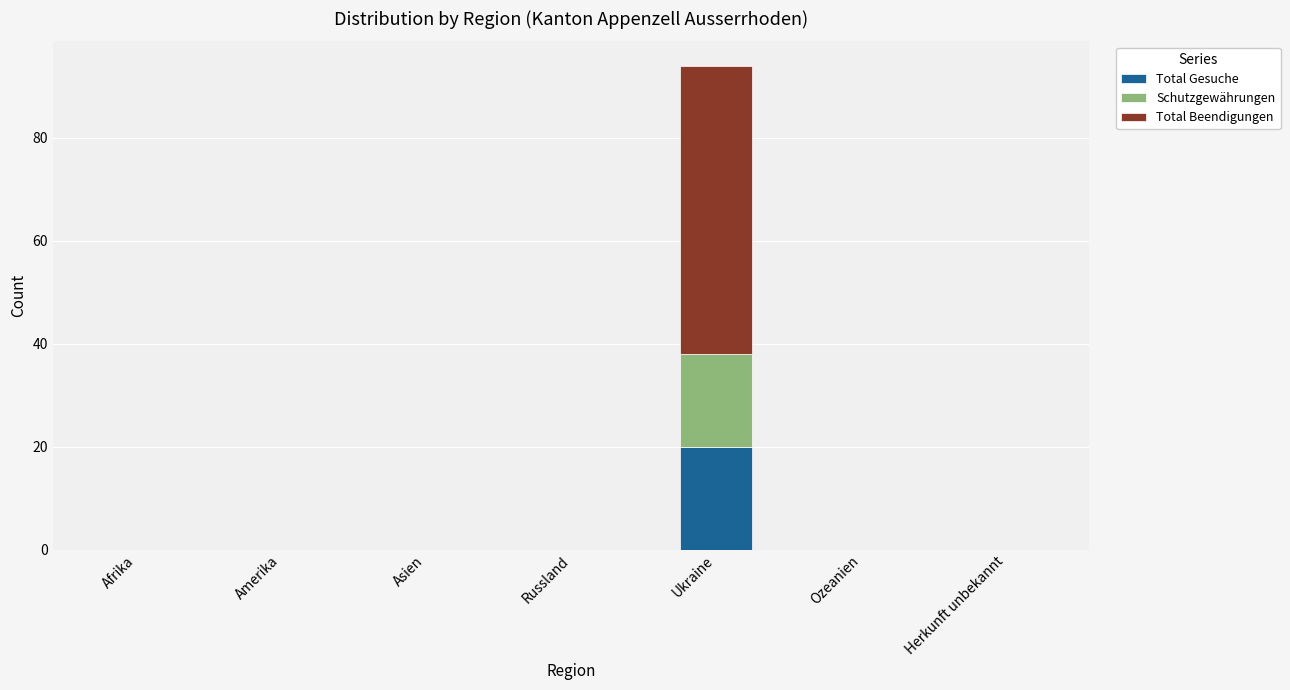

The value of Total Gesuche at Herkunft unbekannt is -11. True or false?

False